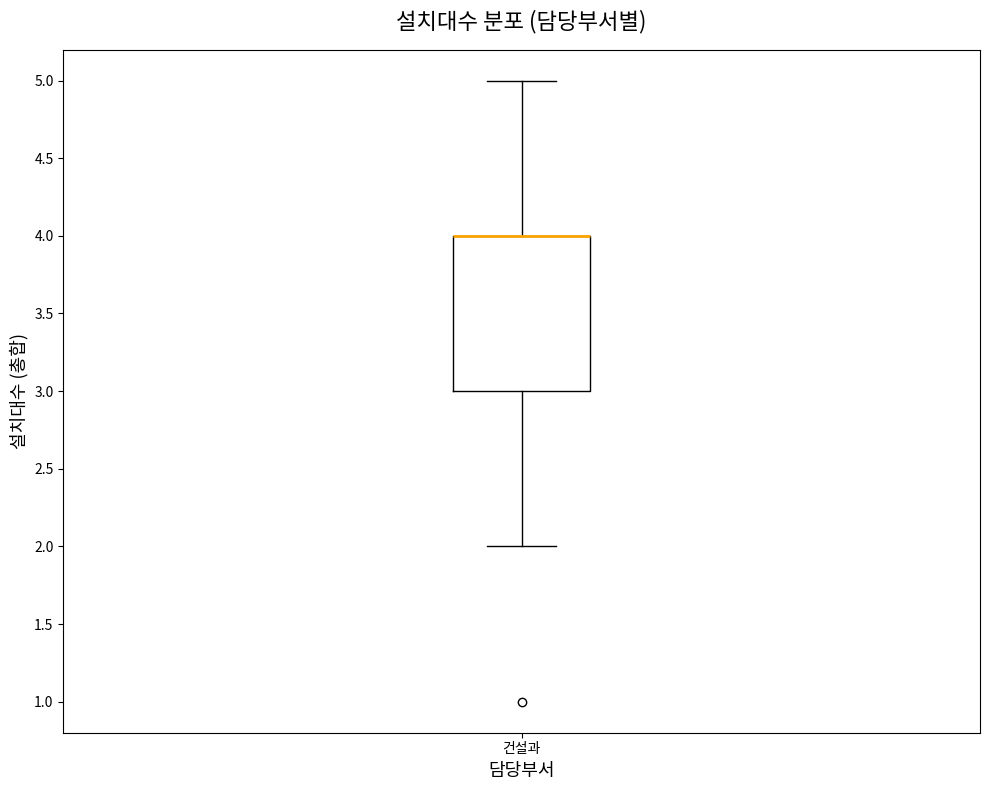

Read this box plot against the y-axis: the position of the median line, the range covered by the box, and the ends of both whiskers. The values are not printed on the chart, so give them approximately, as read against the axis.

median 4 (drawn on the box's upper edge), box 3 to 4, whiskers 2 to 5